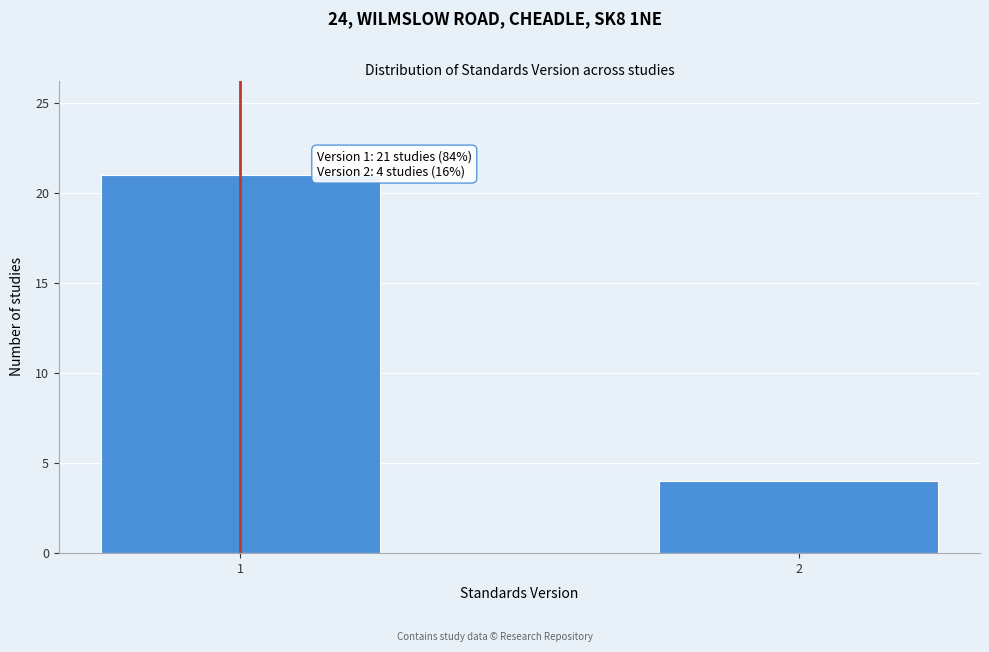

Reading left to right, extract all data points from this chart.

21	4